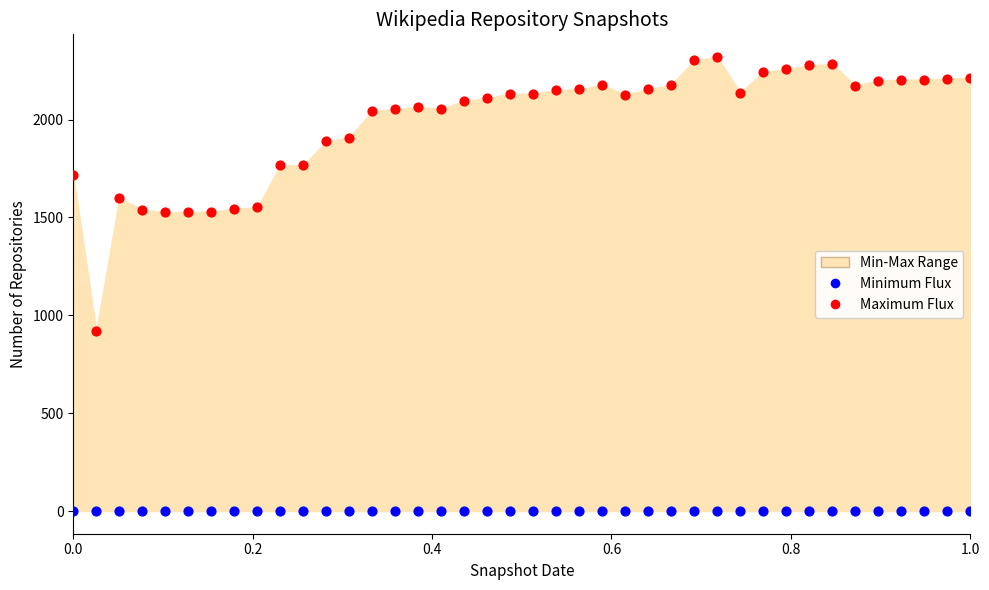

Which series contains the highest Y value?

Maximum Flux